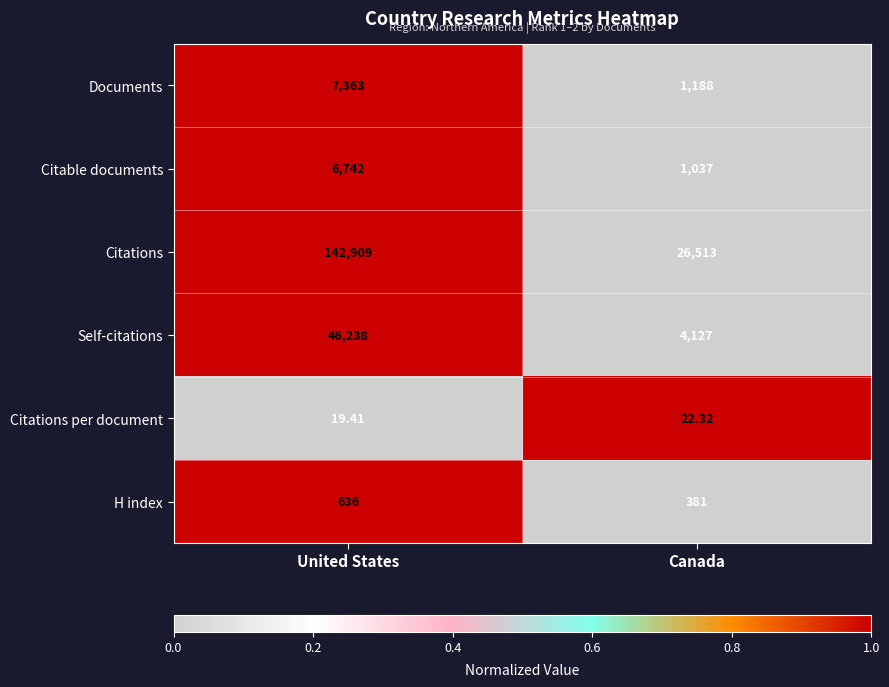

Is the value of Documents at United States greater than the value of Citable documents at United States?

Yes